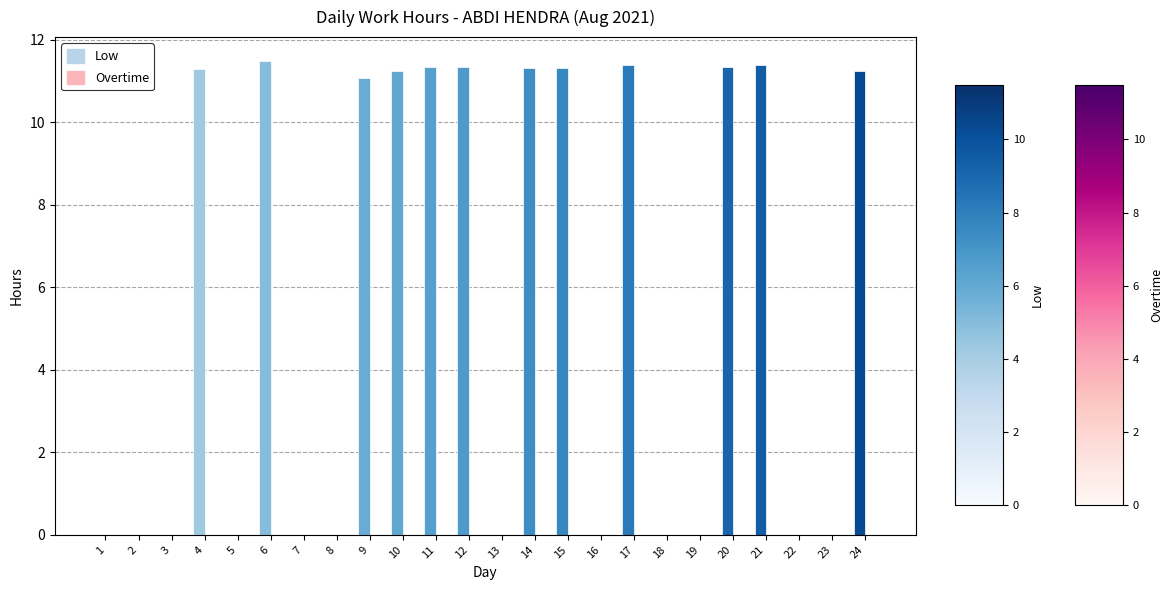

What is the ratio of the value at 14 to the value at 21?

1.0